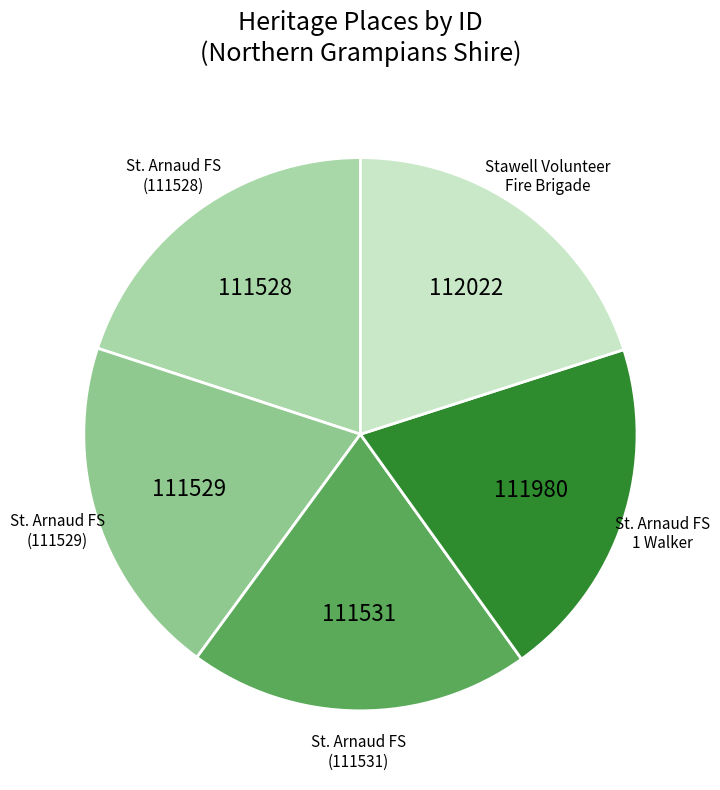

Does any single category account for the majority?

No